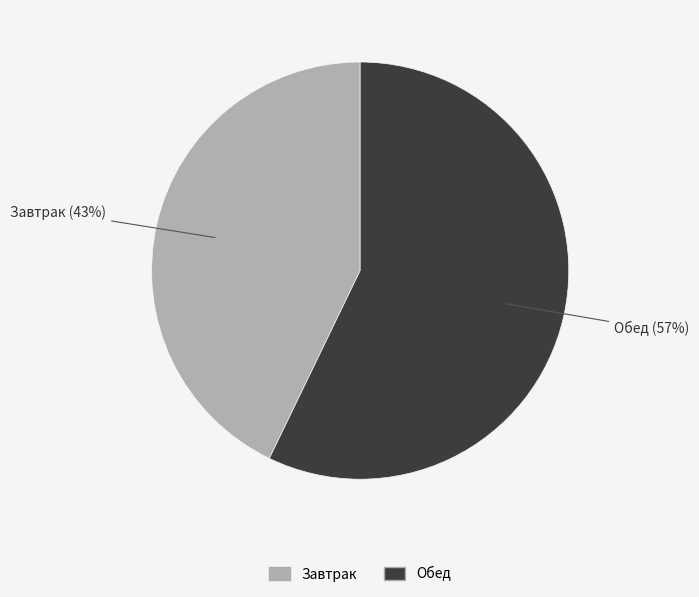

Is it true that Завтрак is 38% of the pie?

False